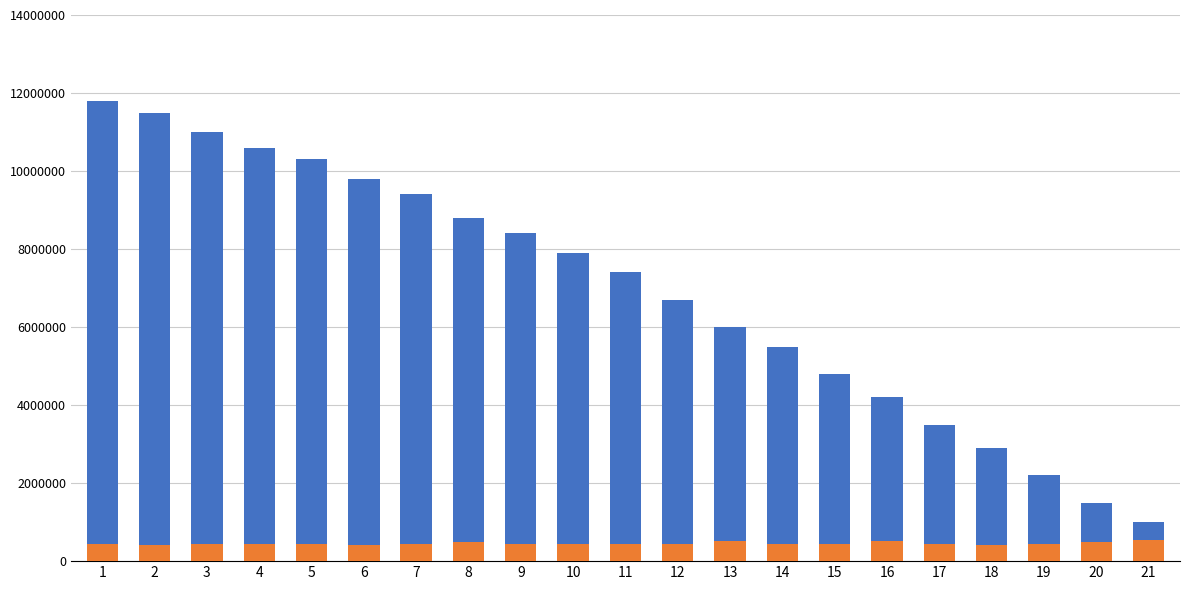

Where does the 管理人员 series first go above 7400000?

1